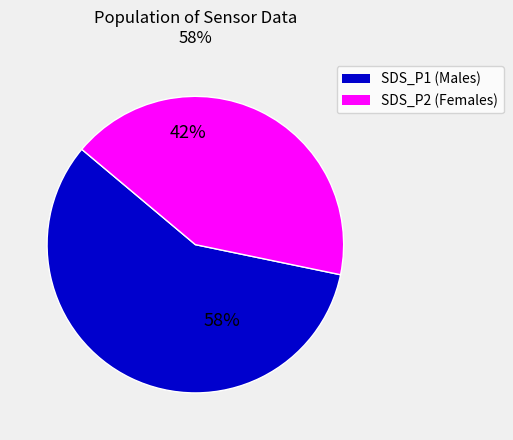

Is there a majority slice in this chart?

Yes